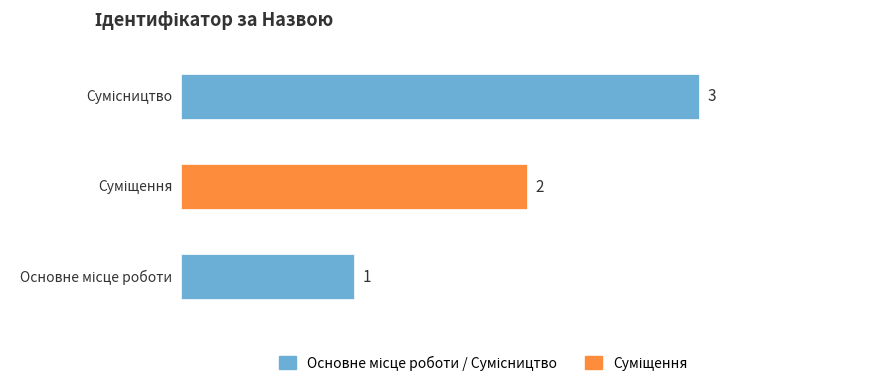

Count the values in the range 1 to 3.

3